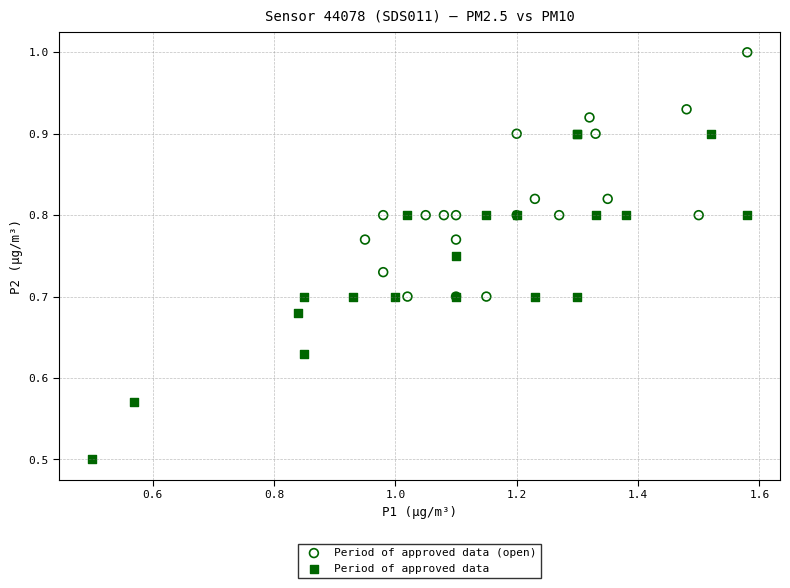

Which series reaches the minimum Y coordinate?

Period of approved data